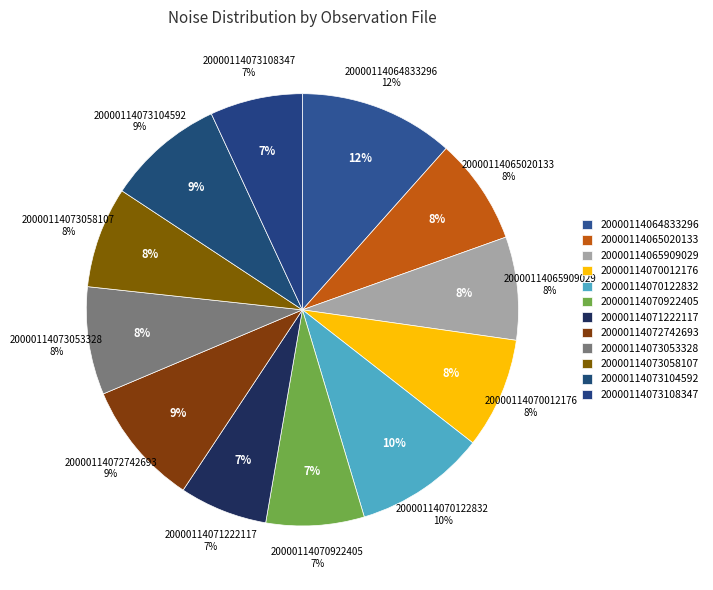

What is the ratio of the value at 20000114070122832 to the value at 20000114071222117?

1.5